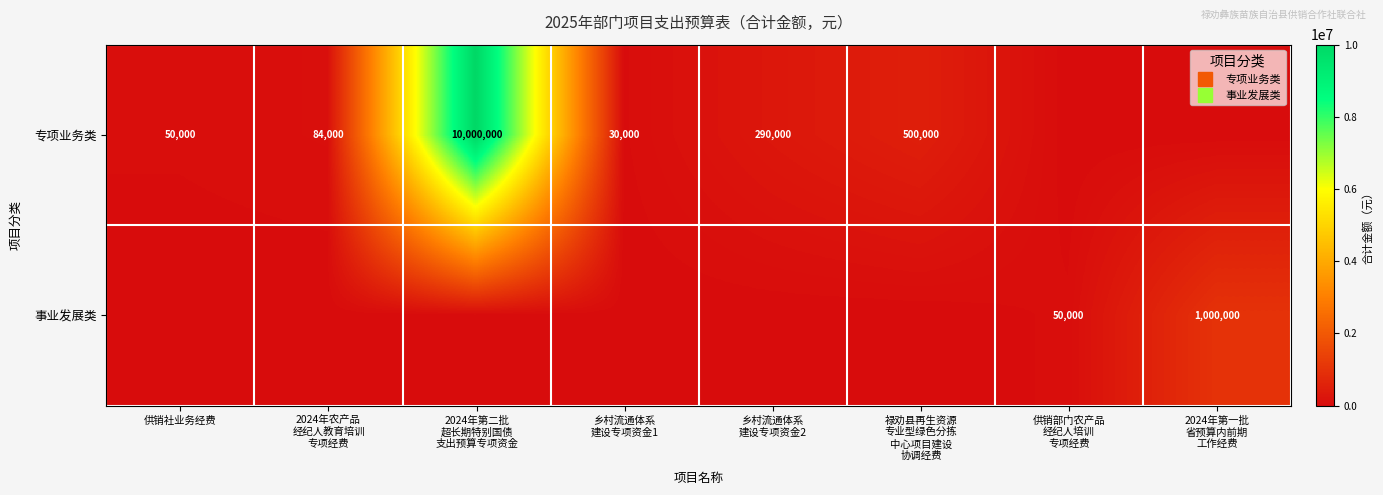

The value of 事业发展类 at 2024年第二批 超长期特别国债 支出预算专项资金 is 668611. True or false?

False